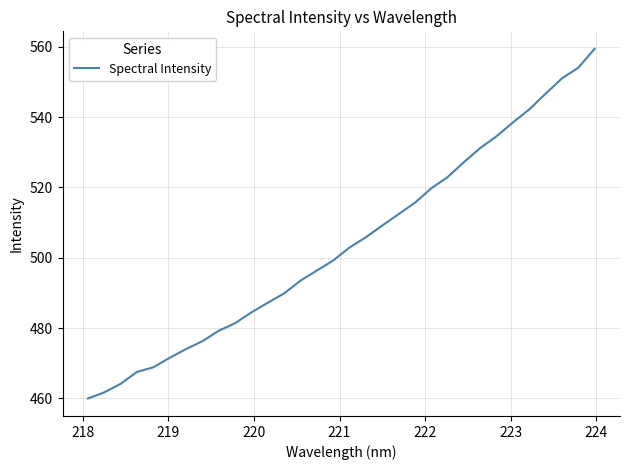

How many lines are shown in the chart?

1